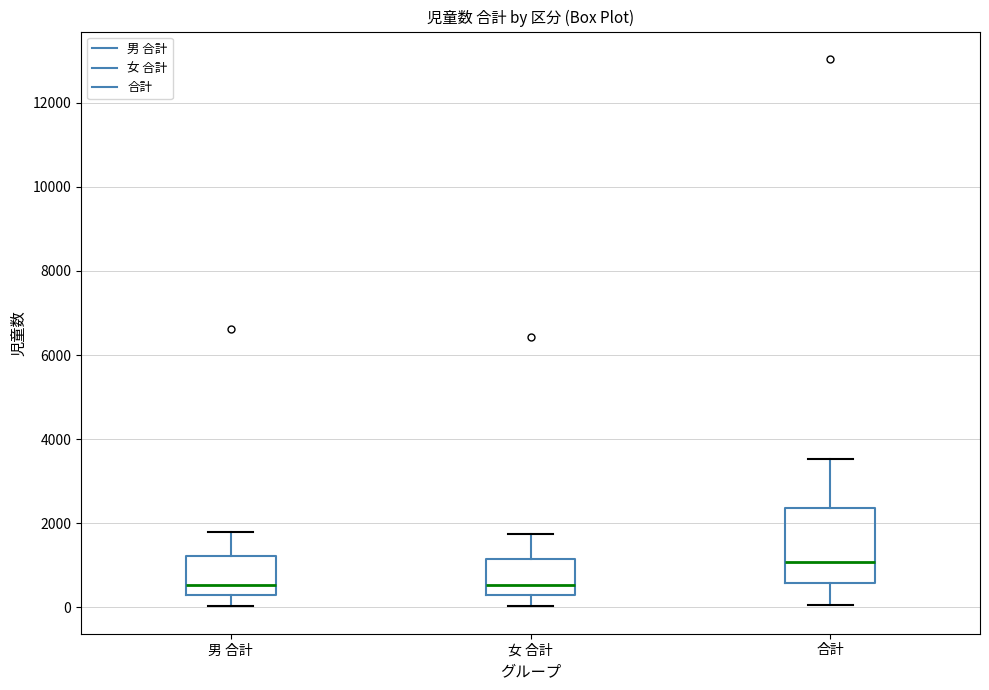

Reading left to right, read every box against the y-axis: the position of its median line, the range the box covers, and the ends of its whiskers. The values are not printed on the chart, so give them approximately, as read against the axis.

男 合計: median 600, box 200 to 1200, whiskers 0 to 1800
女 合計: median 600, box 200 to 1200, whiskers 0 to 1800
合計: median 1000, box 600 to 2400, whiskers 0 to 3600